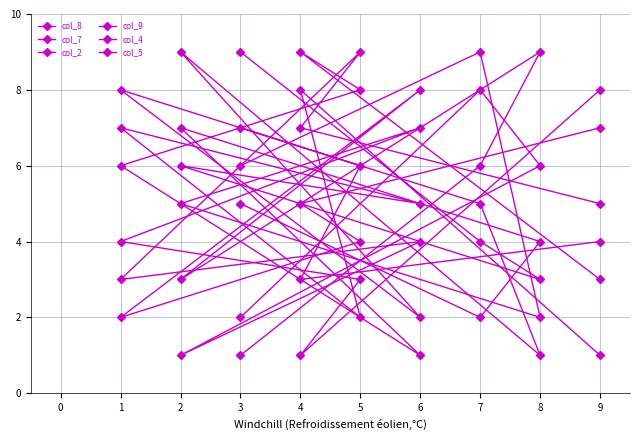

Which series ends up on top after the final intersection of col_9 and col_8?

col_8